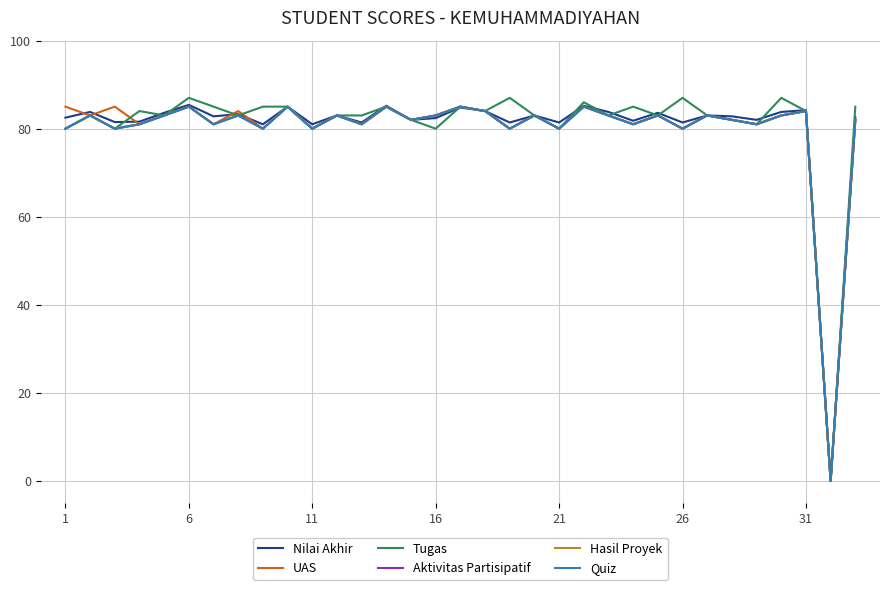

How many interior local peaks does the Tugas series have?

10